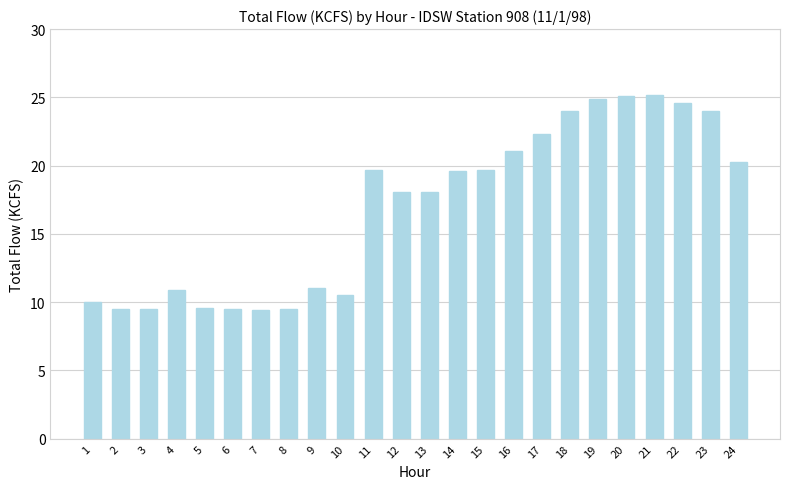

What is the ratio of the value at 13 to the value at 19?

0.7